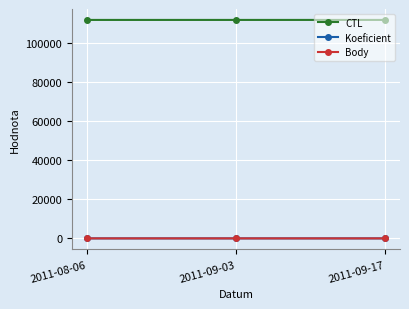

What is the total value across all series at 2011-09-17?

111914.0